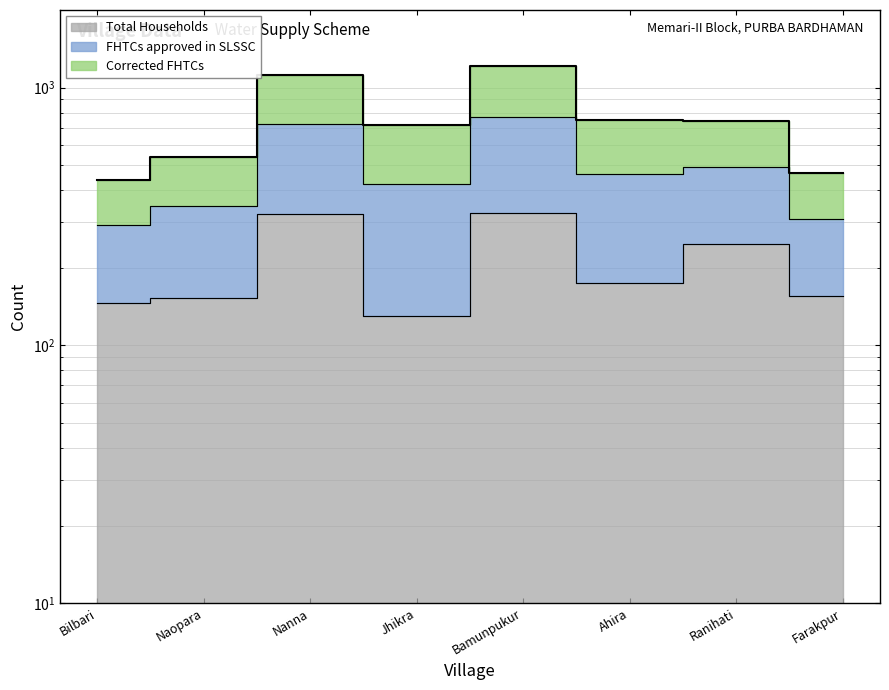

True or false: FHTCs approved in SLSSC and Total Households cross at least once.

False